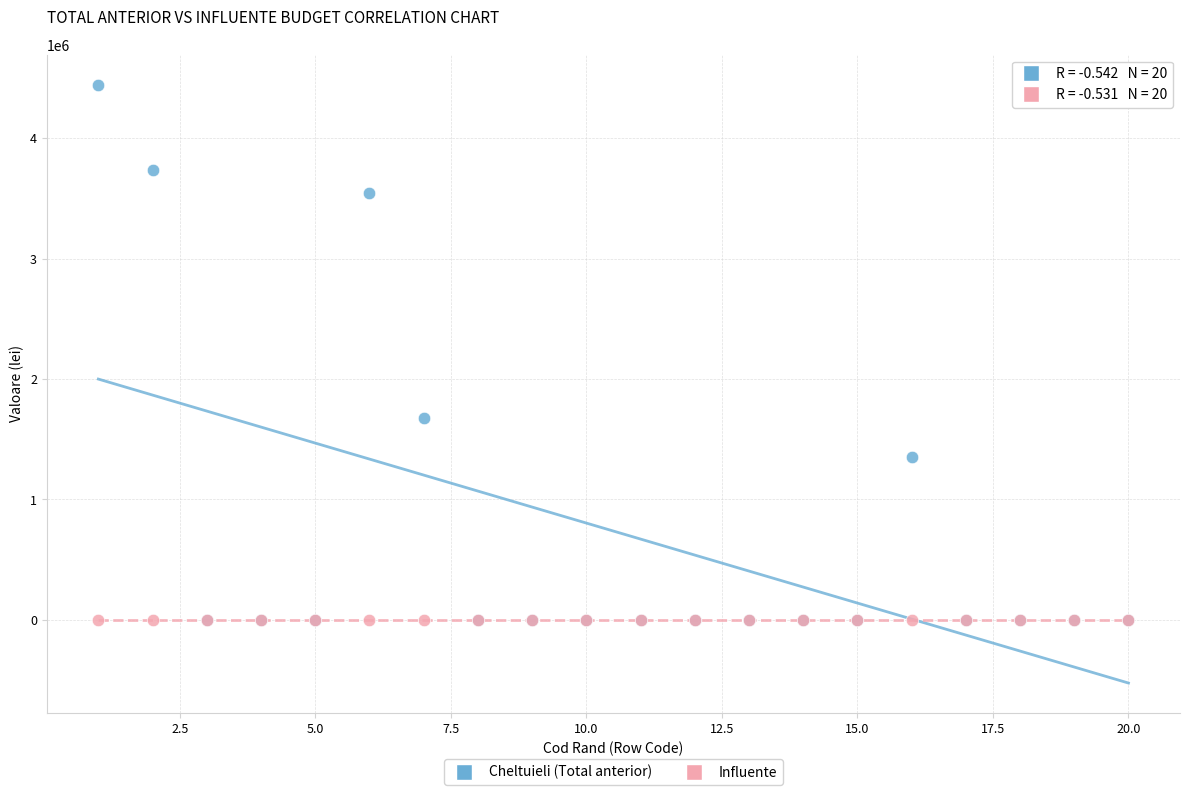

What are all the series names shown in the legend?

Cheltuieli (Total anterior), Influente